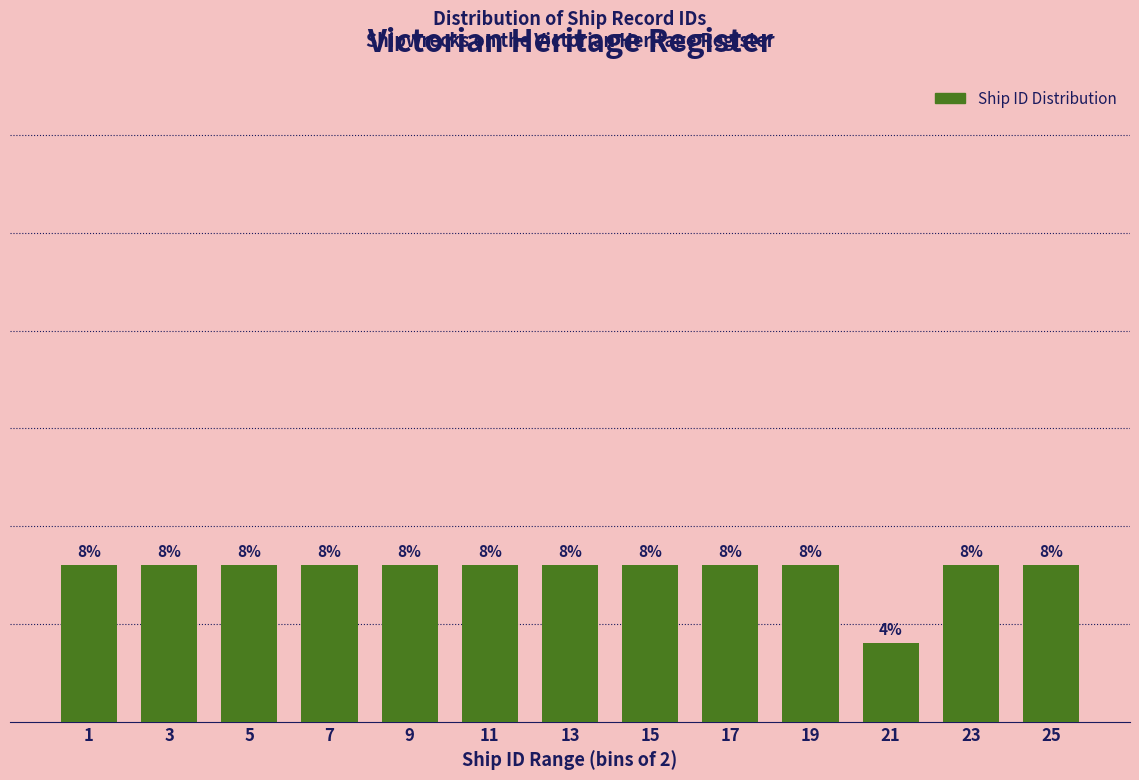

Reading left to right, transcribe all the data shown in this chart.

1=8	3=8	5=8	7=8	9=8	11=8	13=8	15=8	17=8	19=8	21=4	23=8	25=8